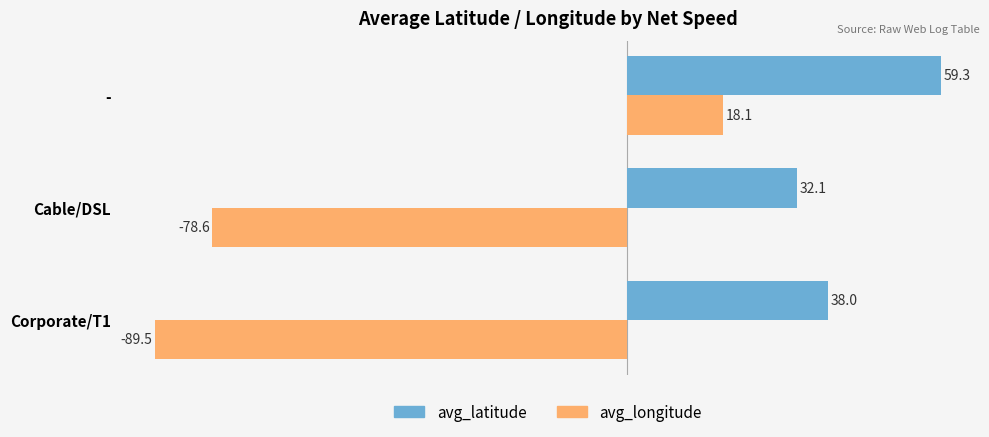

Count the number of categories in the chart.

3